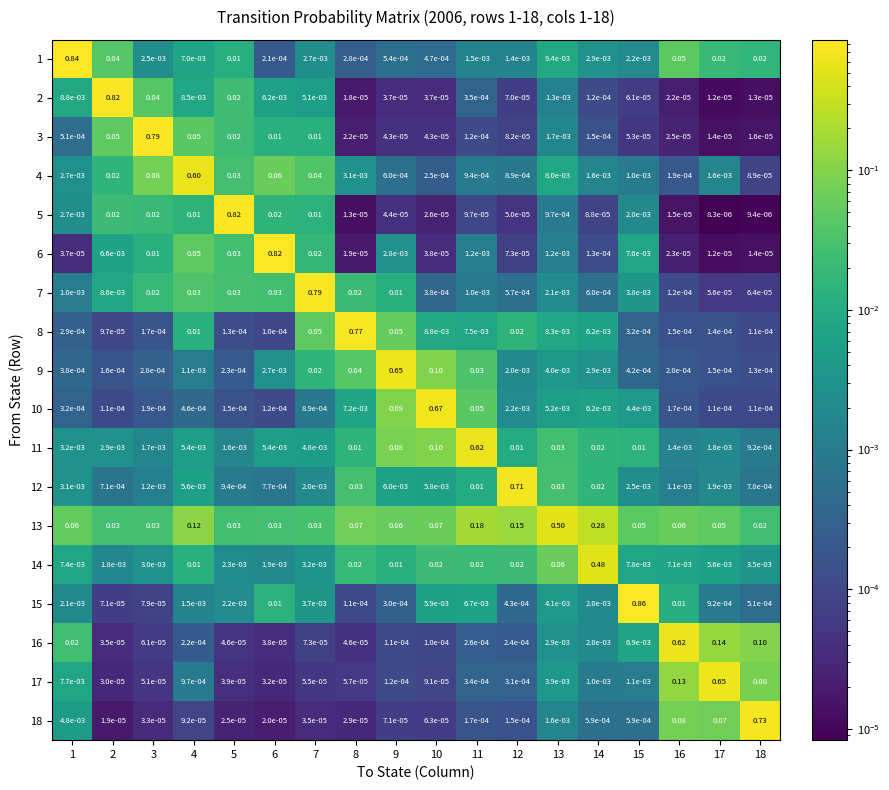

What is the spread (max minus min) of values at 16?

0.6